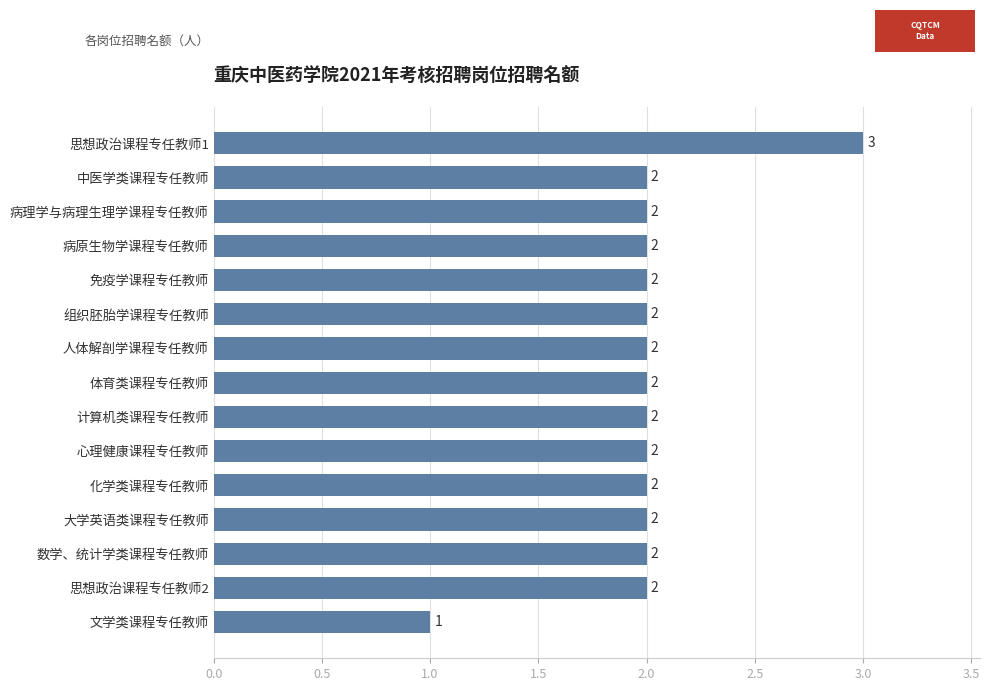

At which category does the chart reach its peak across all series?

思想政治课程专任教师1